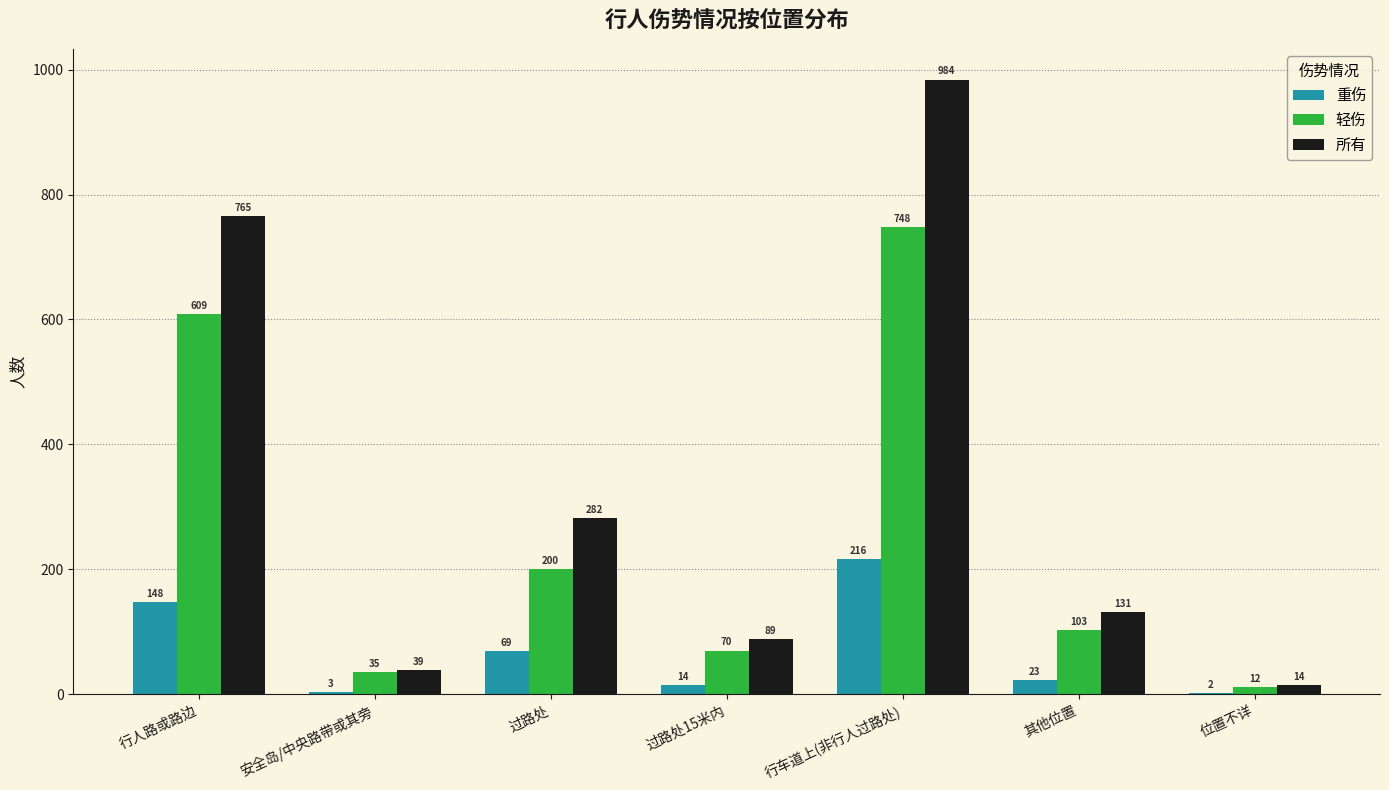

How many categories are shown in the chart?

7